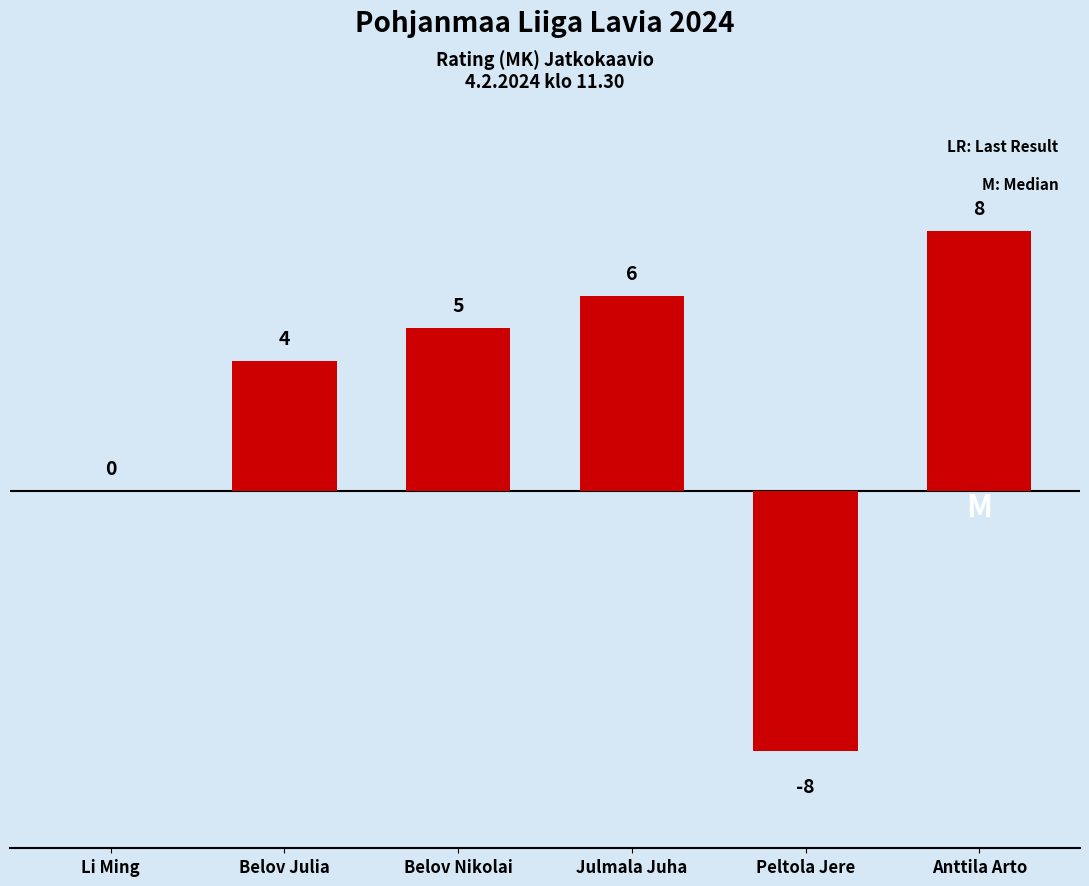

At which category does the chart reach its peak across all series?

Anttila Arto